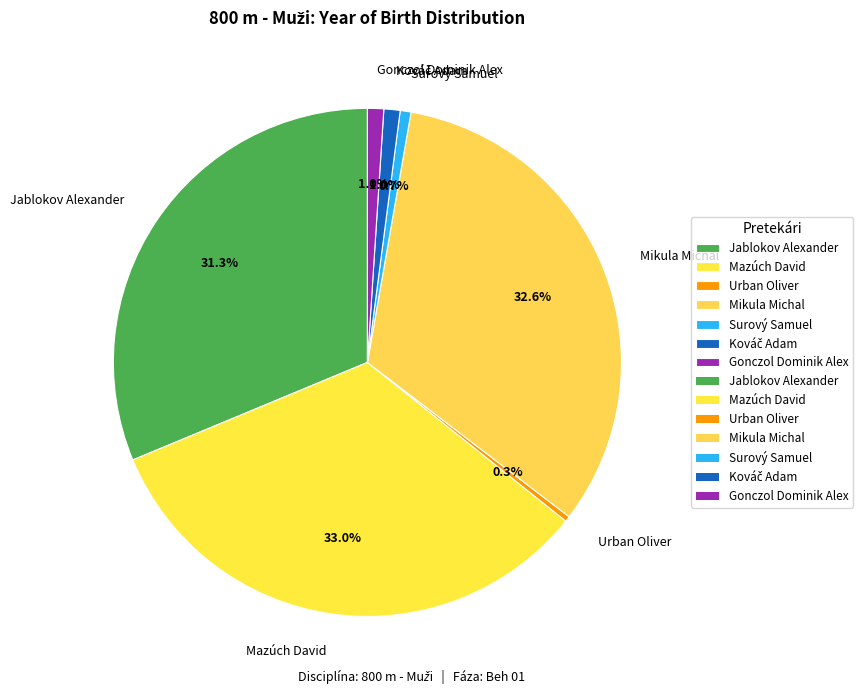

How much of the chart is everything except Gonczol Dominik Alex?

99.0%